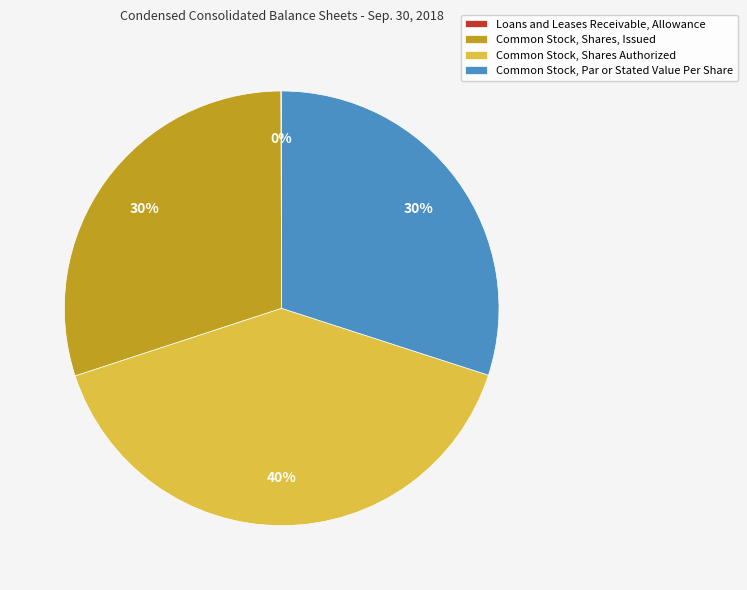

To the nearest percent, what percentage of the pie is Common Stock, Shares Authorized?

40%